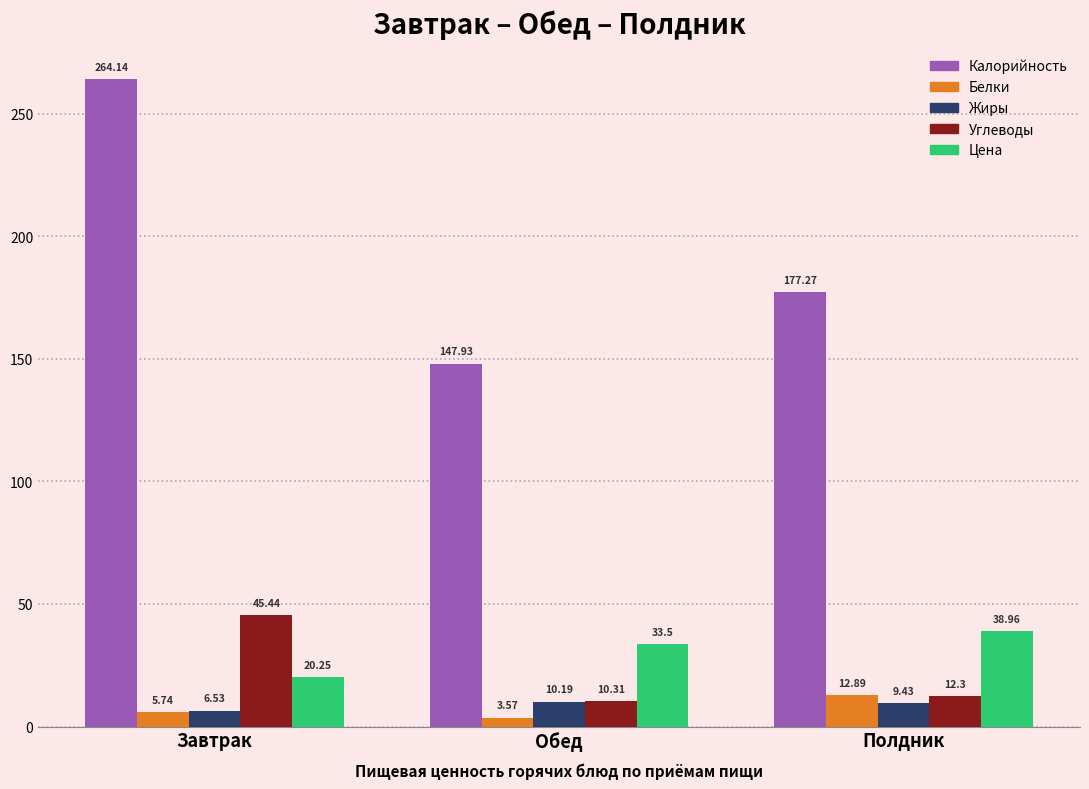

The value of Углеводы at Завтрак is 45.4. True or false?

True